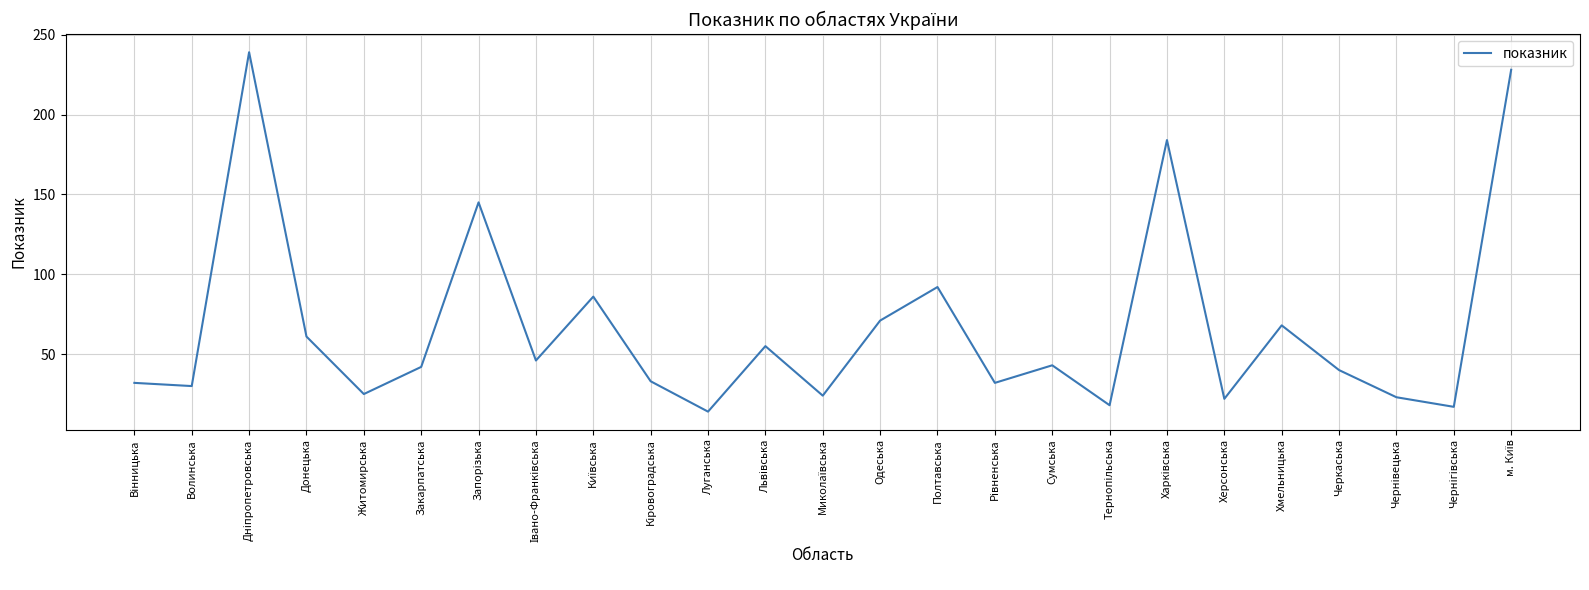

How many series are shown in this chart?

1